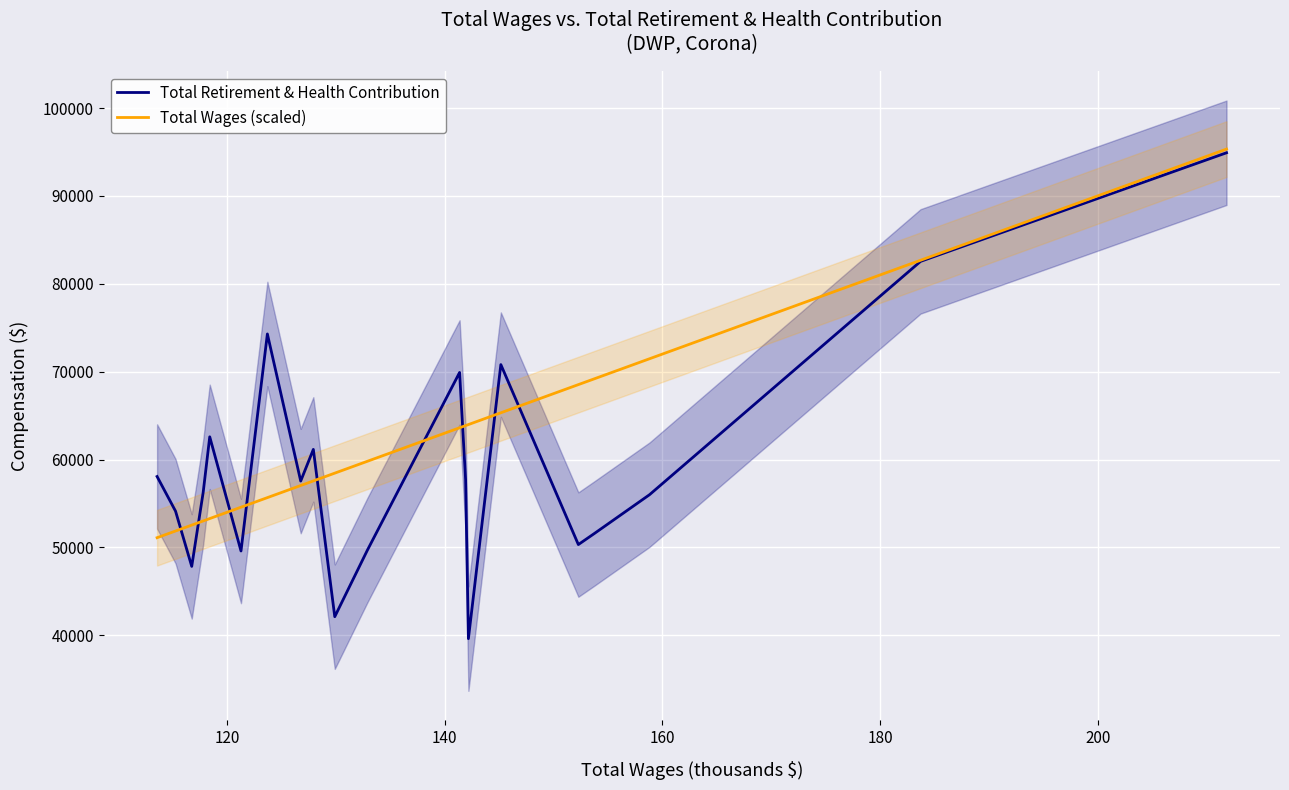

What is the highest value of the Total Retirement & Health Contribution series?

94910.0